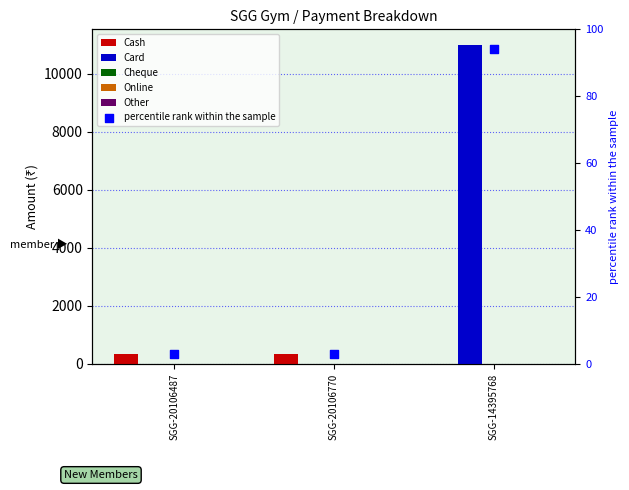

Which series reaches the maximum Y coordinate?

Card